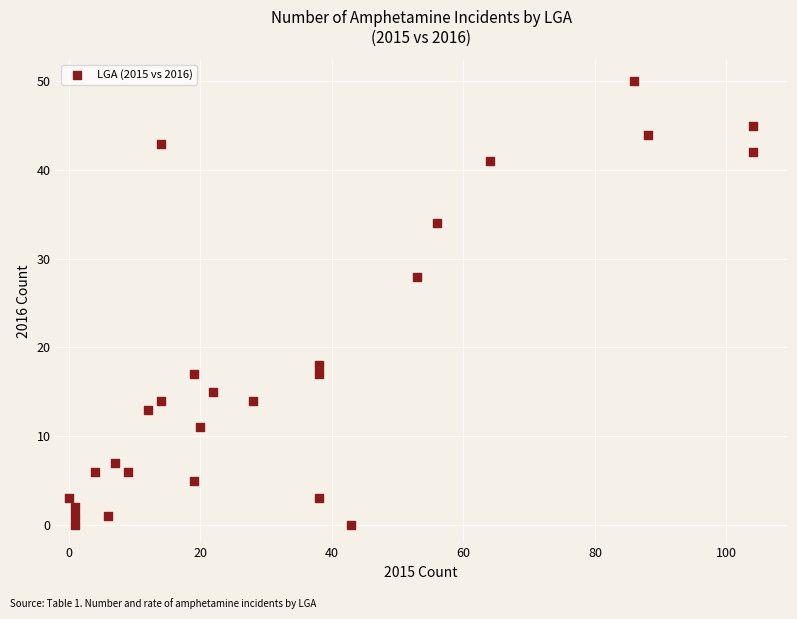

What Y value in the scatter plot is closest to 25?

28